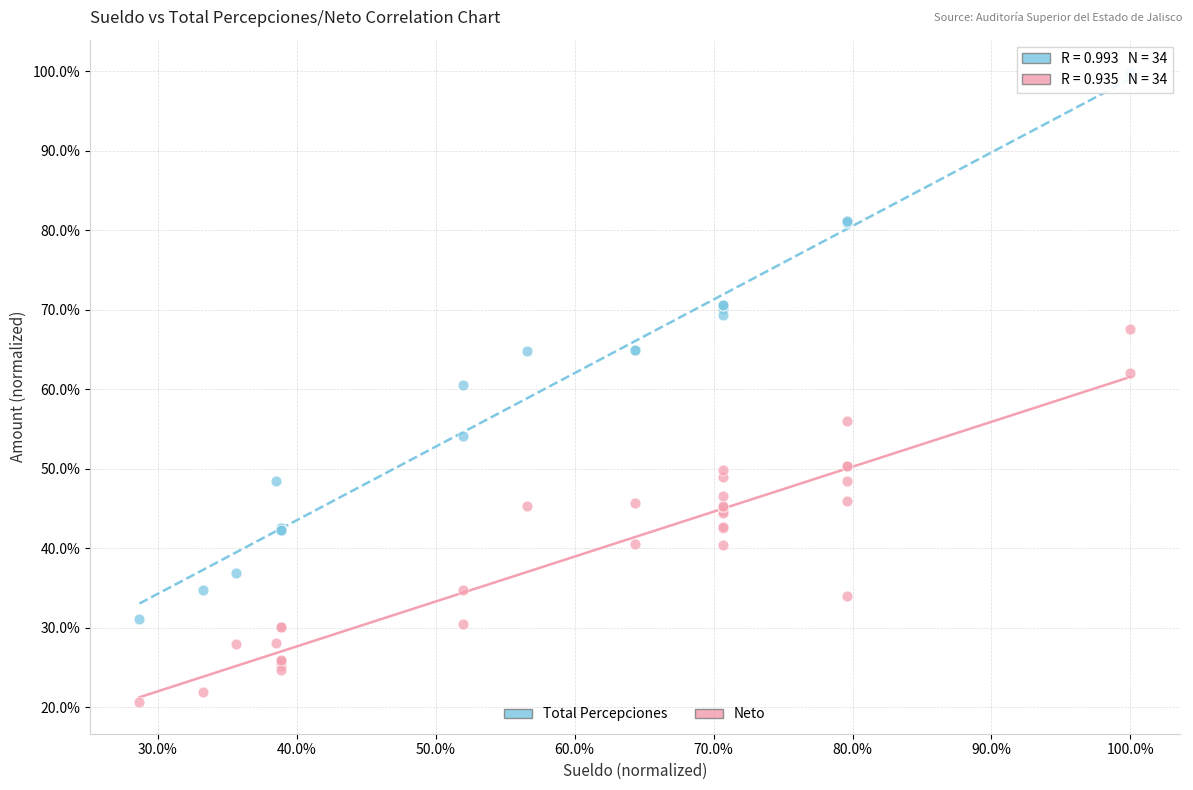

Which series contains the lowest Y value?

Neto